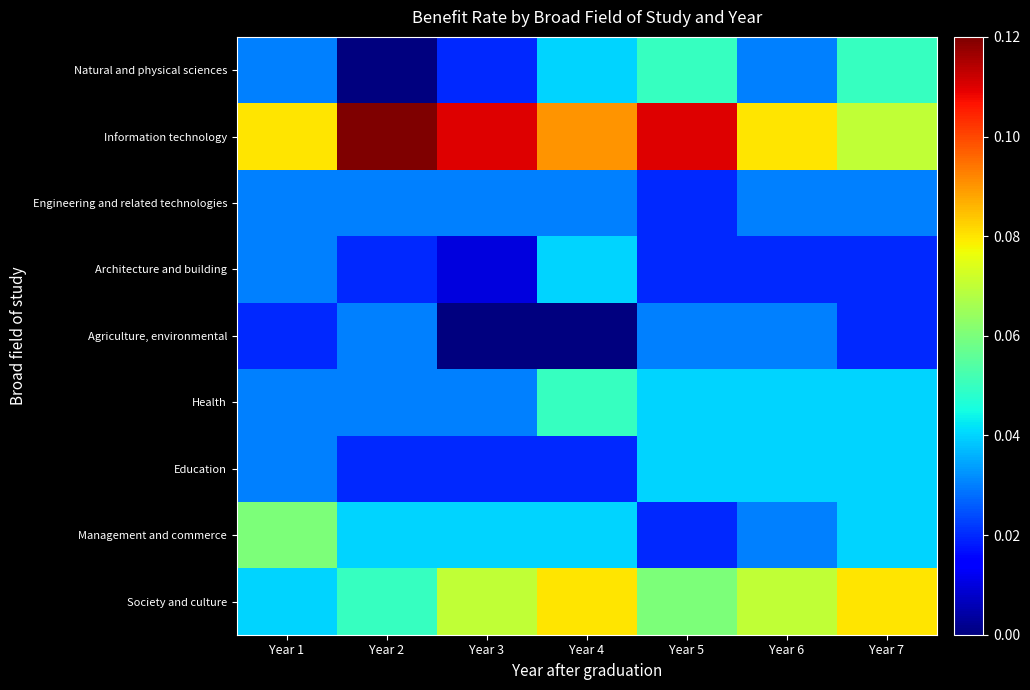

Which has a higher value, Year 5 or Year 6?

Year 5